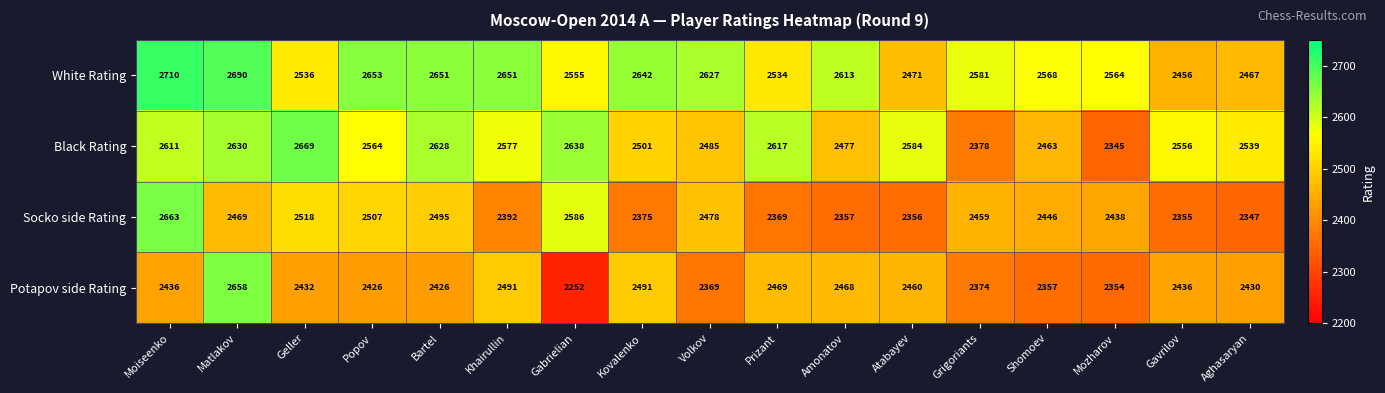

What is the difference between the Potapov side Rating values at Kovalenko and Shomoev?

134